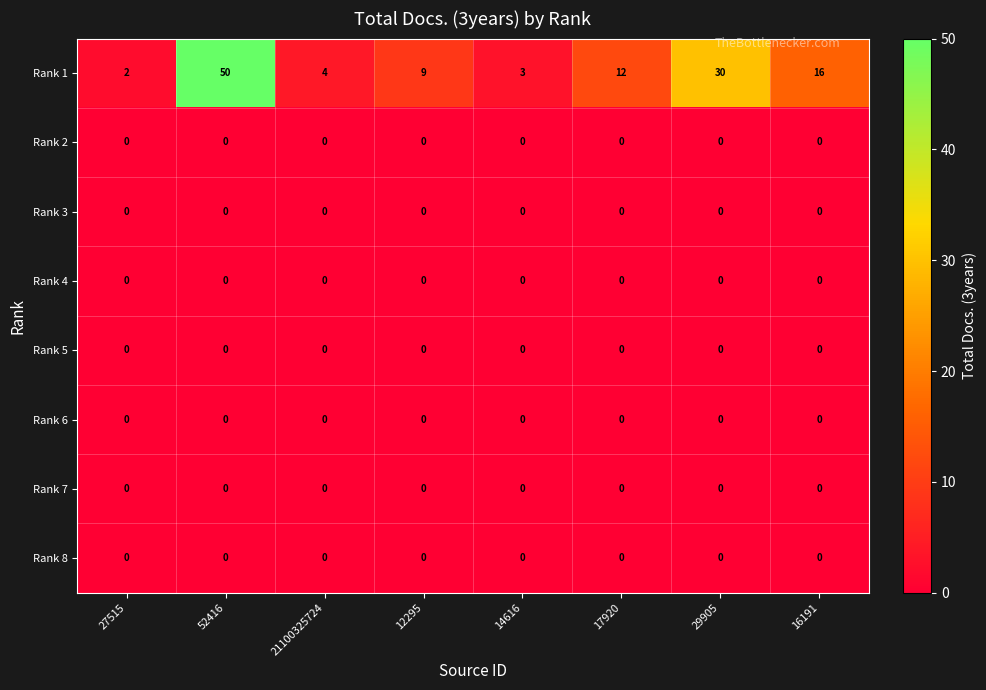

At how many categories does at least one series exceed 44?

1